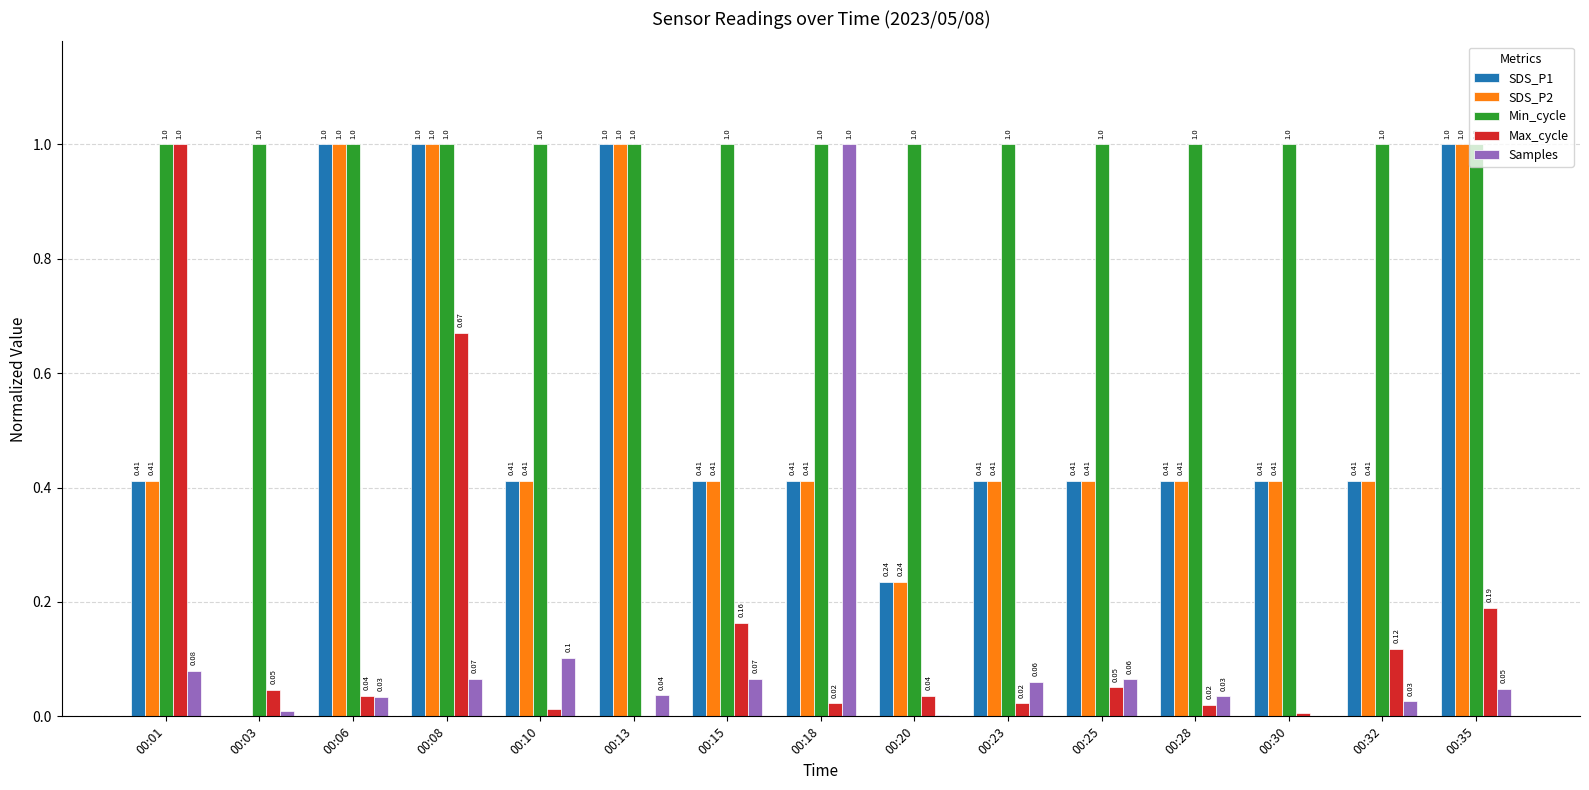

How many values in SDS_P2 are above zero?

14